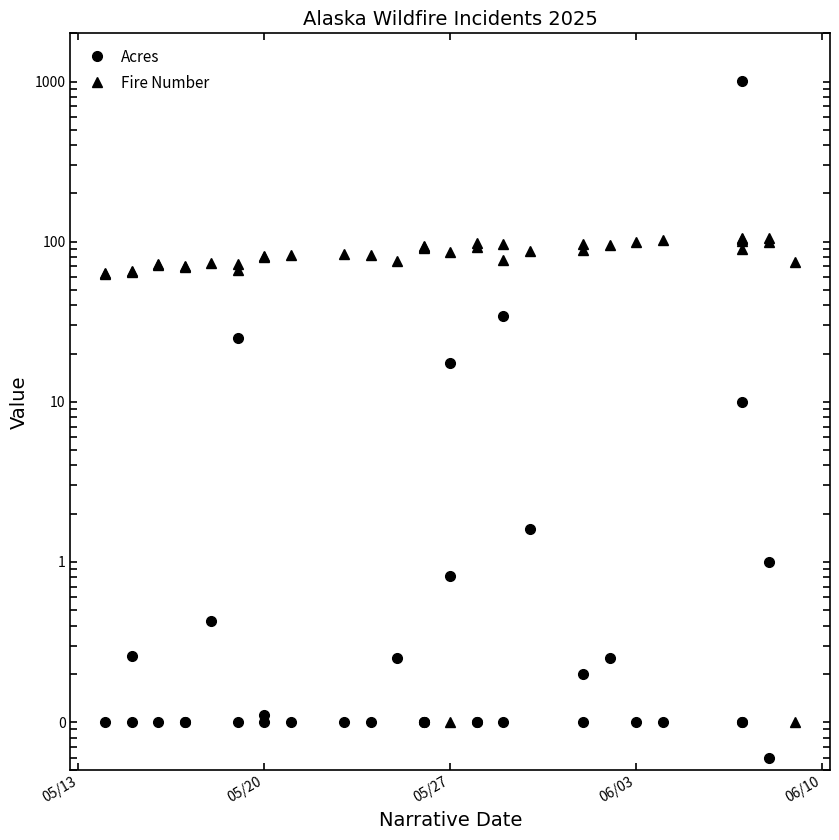

Which series has the largest total across all categories?

Fire Number